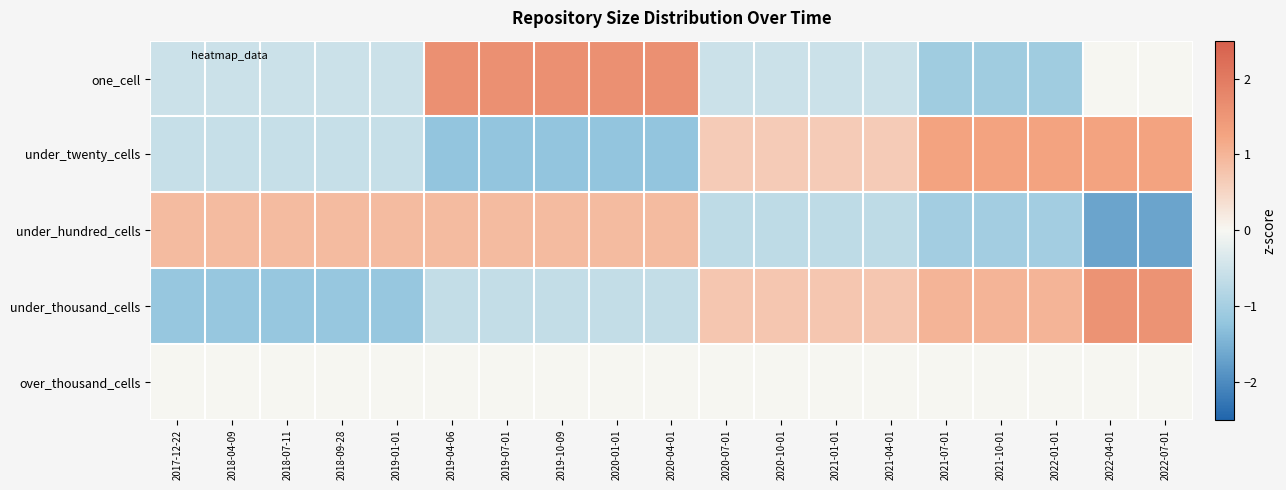

List the series in order of their peak value, highest first.

one_cell, under_thousand_cells, under_twenty_cells, under_hundred_cells, over_thousand_cells